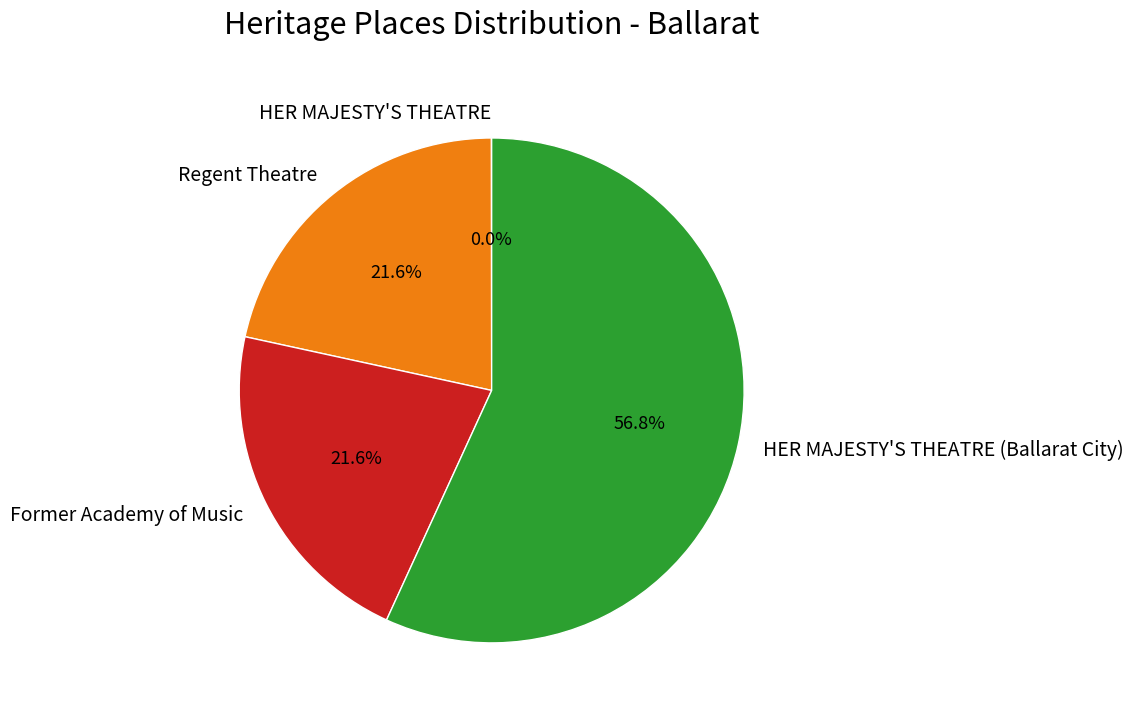

Does Former Academy of Music represent more than half of the total?

No